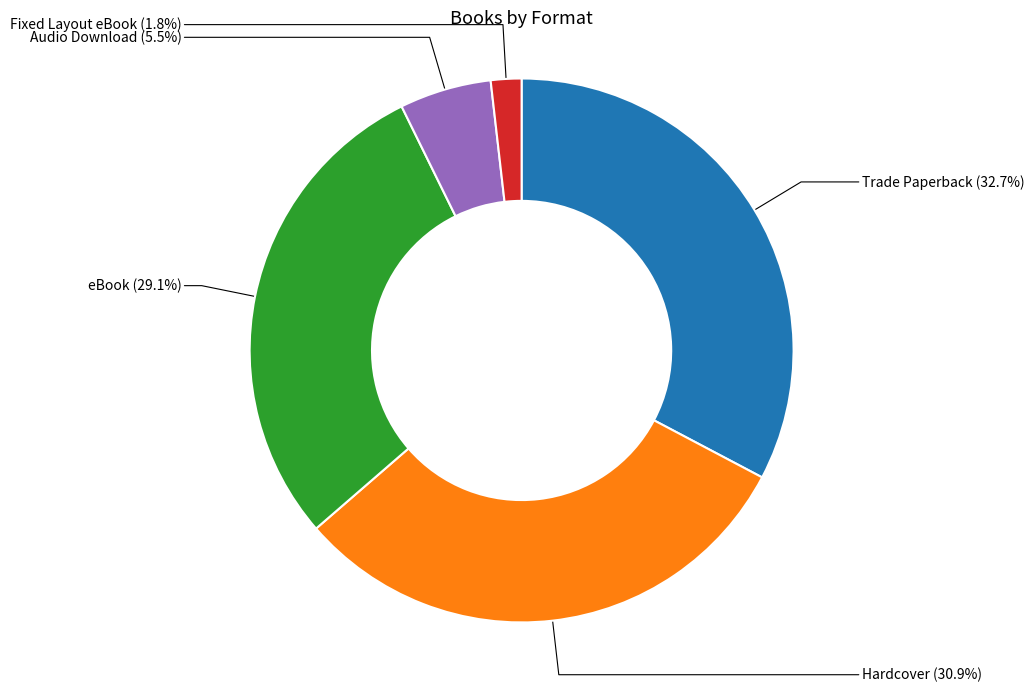

Is there a majority slice in this chart?

No